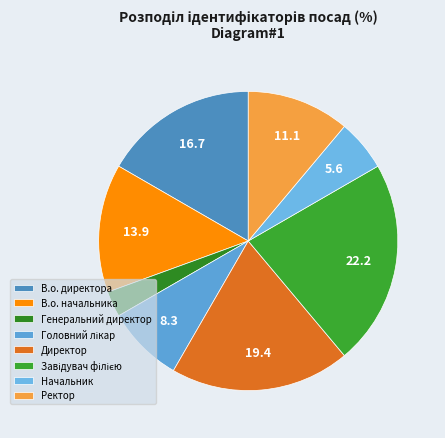

True or false: Ректор accounts for 11% of the total.

True